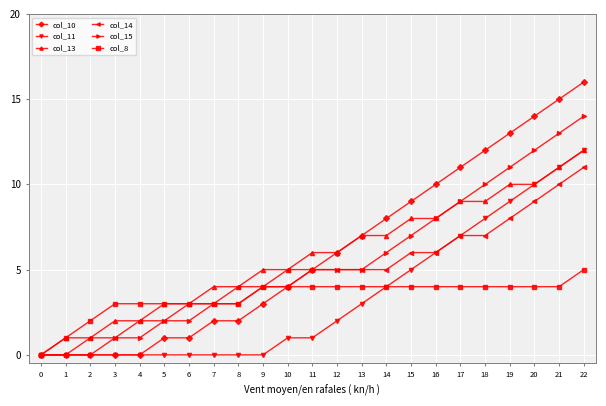

Read the col_10 value at 12, to the nearest 10.

10